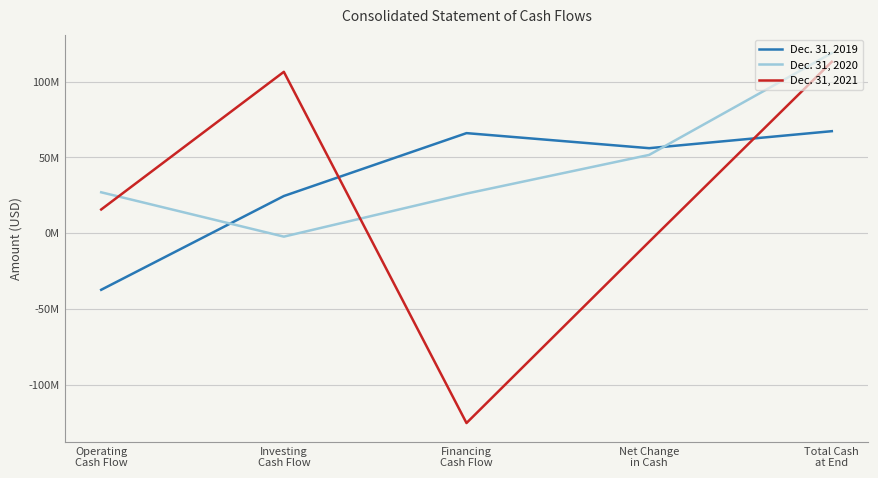

What is the sum of the Dec. 31, 2021 values at Investing
Cash Flow and Financing
Cash Flow?

-19024000